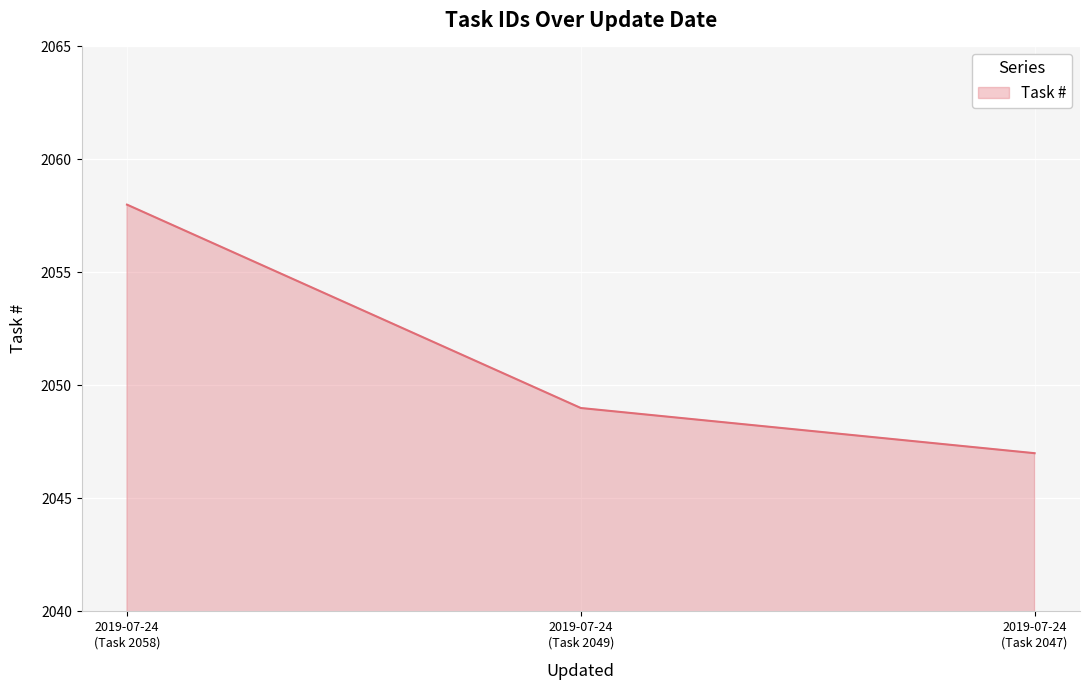

What is the average value?

2051